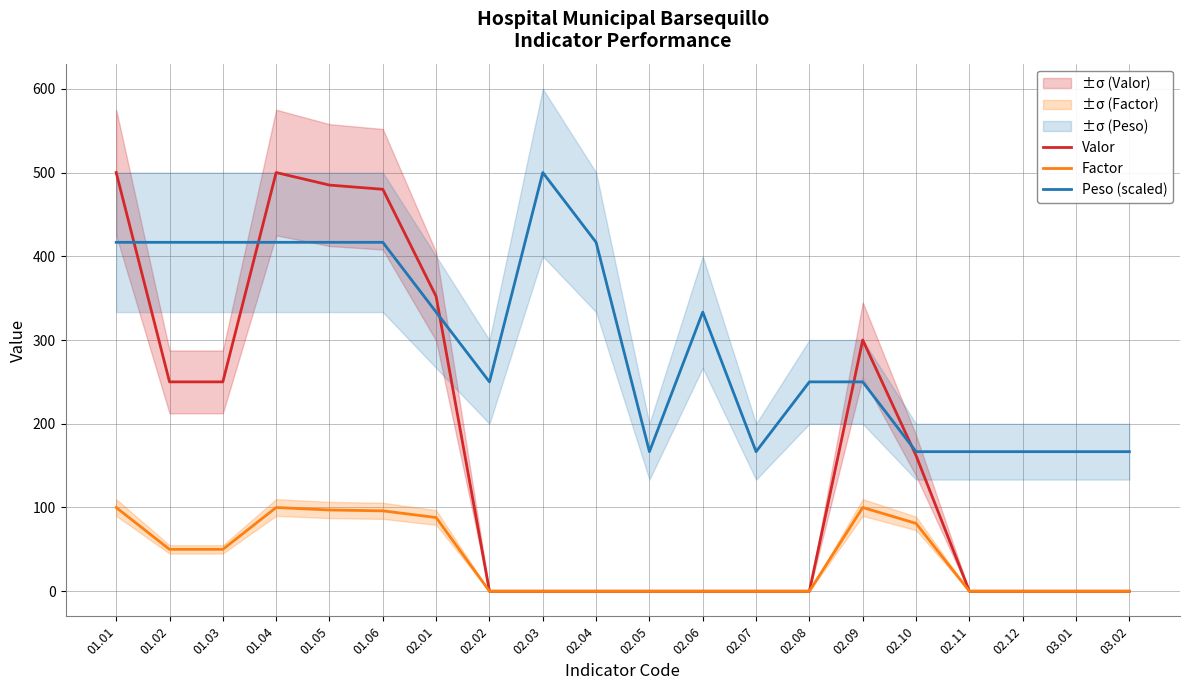

At 02.09, list the series in order from smallest to largest.

Factor, Peso (scaled), Valor